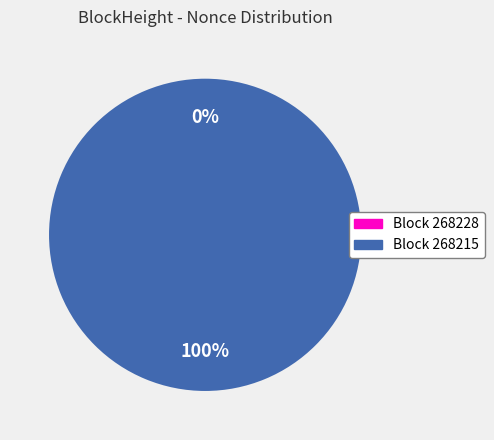

True or false: 268228 accounts for 1% of the total.

False